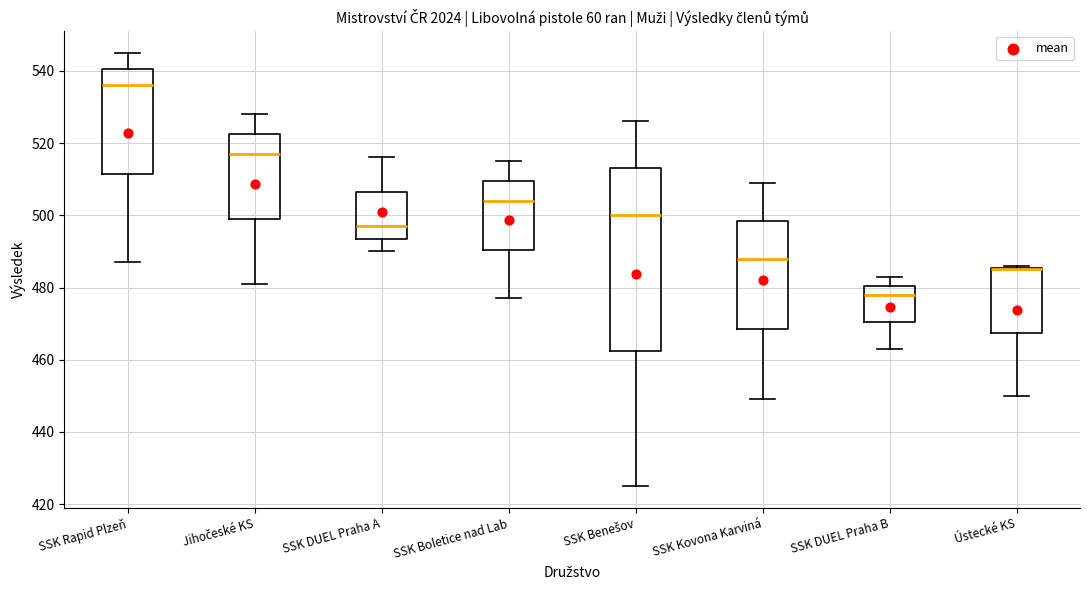

Reading left to right, transcribe this box plot: for each box, give where its median line is, the range the box spans, and where its two whiskers end, as read against the y-axis. The values are not printed on the chart, so give them approximately, as read against the axis.

SSK Rapid Plzeň: median 536, box 512 to 540, whiskers 488 to 546
Jihočeské KS: median 518, box 500 to 522, whiskers 482 to 528
SSK DUEL Praha A: median 498, box 494 to 506, whiskers 490 to 516
SSK Boletice nad Lab: median 504, box 490 to 510, whiskers 478 to 516
SSK Benešov: median 500, box 462 to 514, whiskers 426 to 526
SSK Kovona Karviná: median 488, box 468 to 498, whiskers 450 to 510
SSK DUEL Praha B: median 478, box 470 to 480, whiskers 464 to 484
Ústecké KS: median 486 (drawn on the box's upper edge), box 468 to 486, whiskers 450 to 486